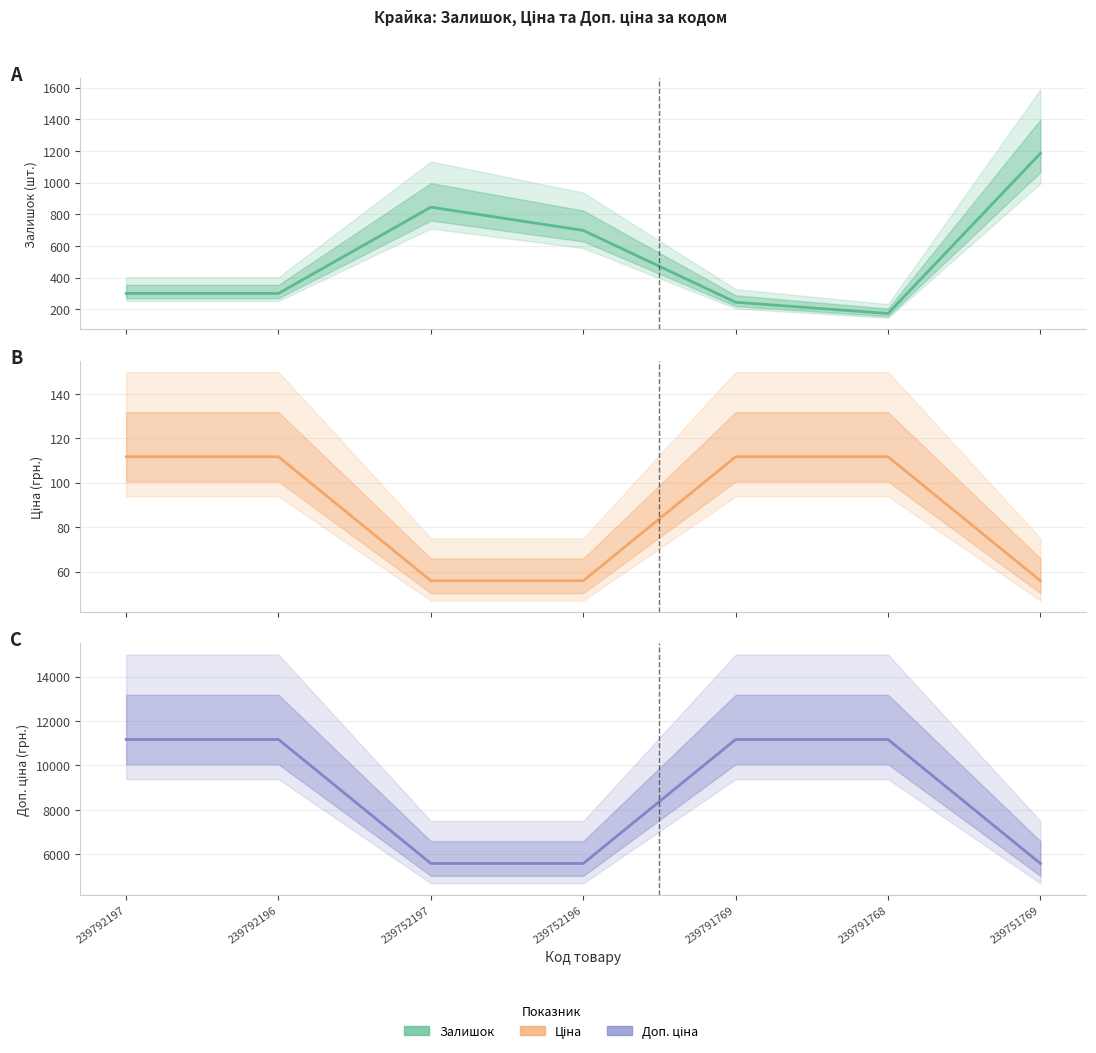

At 239792197, list the series in order from smallest to largest.

Ціна, Залишок, Доп. ціна